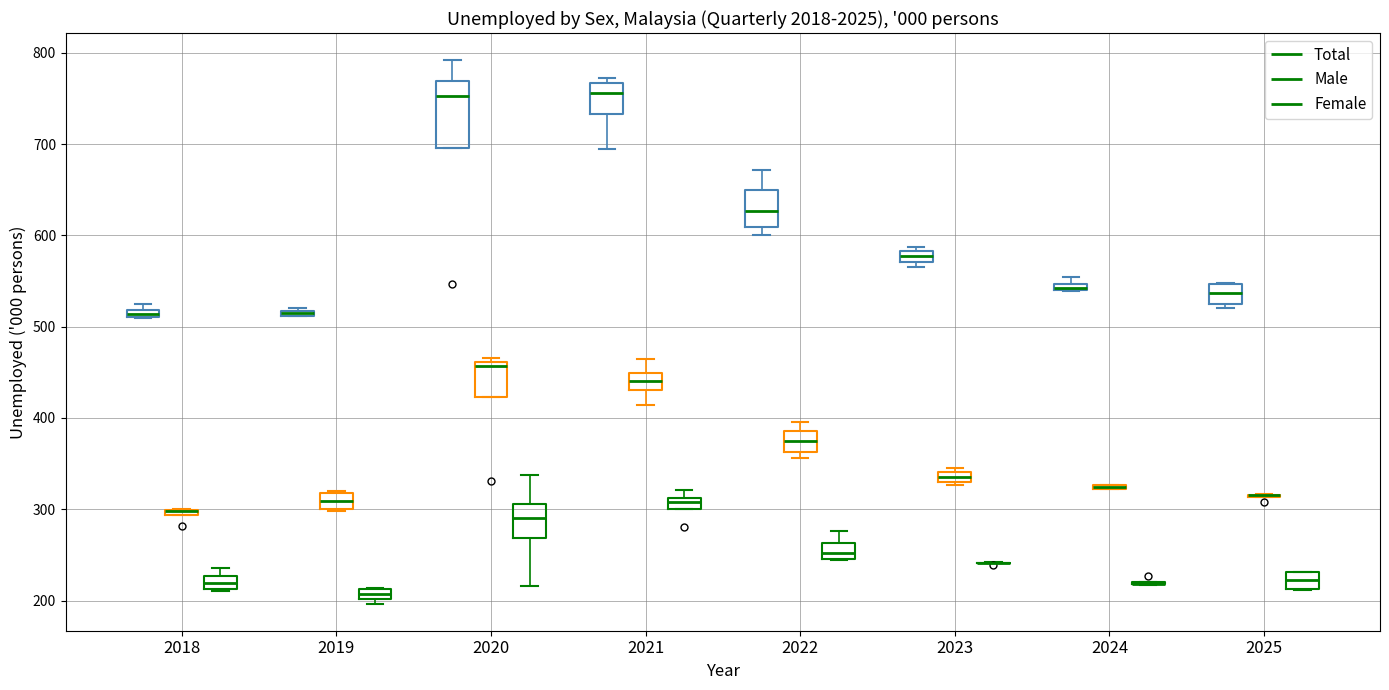

Which box is the tallest, from its lower edge to its upper edge?

2020 (Total)